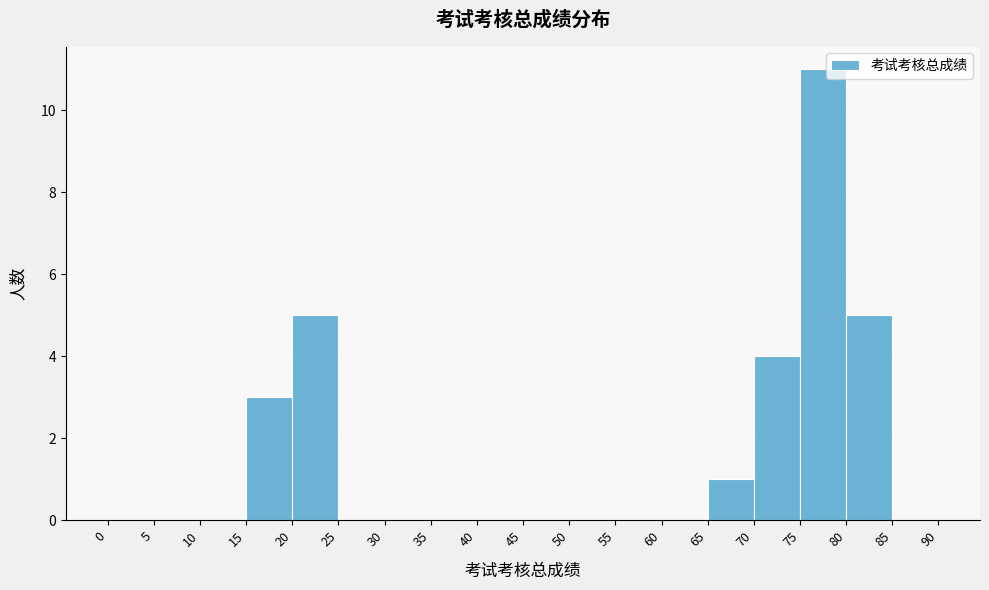

Which range on the x-axis has the tallest bar?

75 to 80